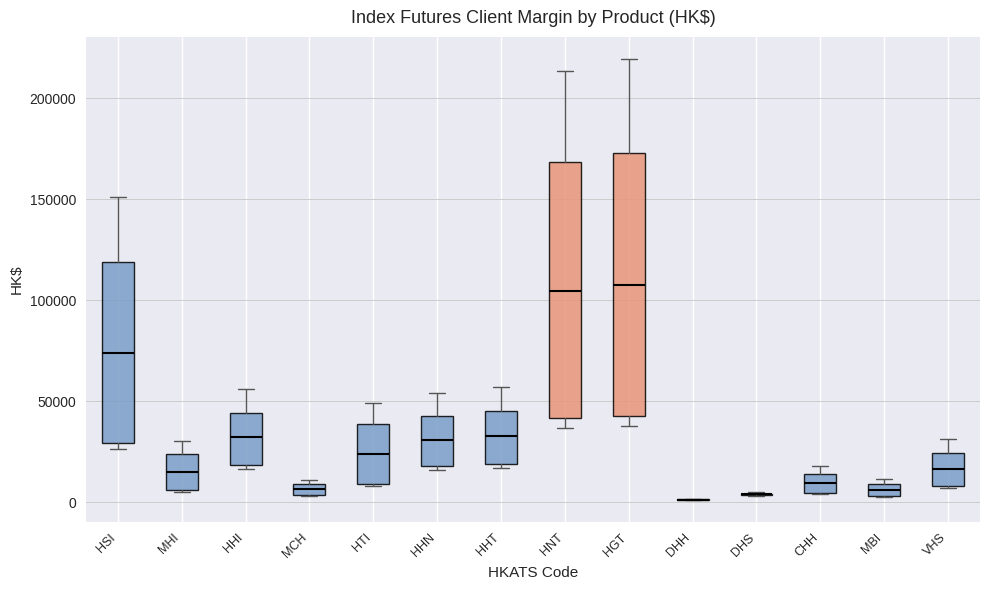

Where is the upper edge of the box for MCH on the y-axis? The values are not printed on the chart, so give them approximately, as read against the axis.

10000